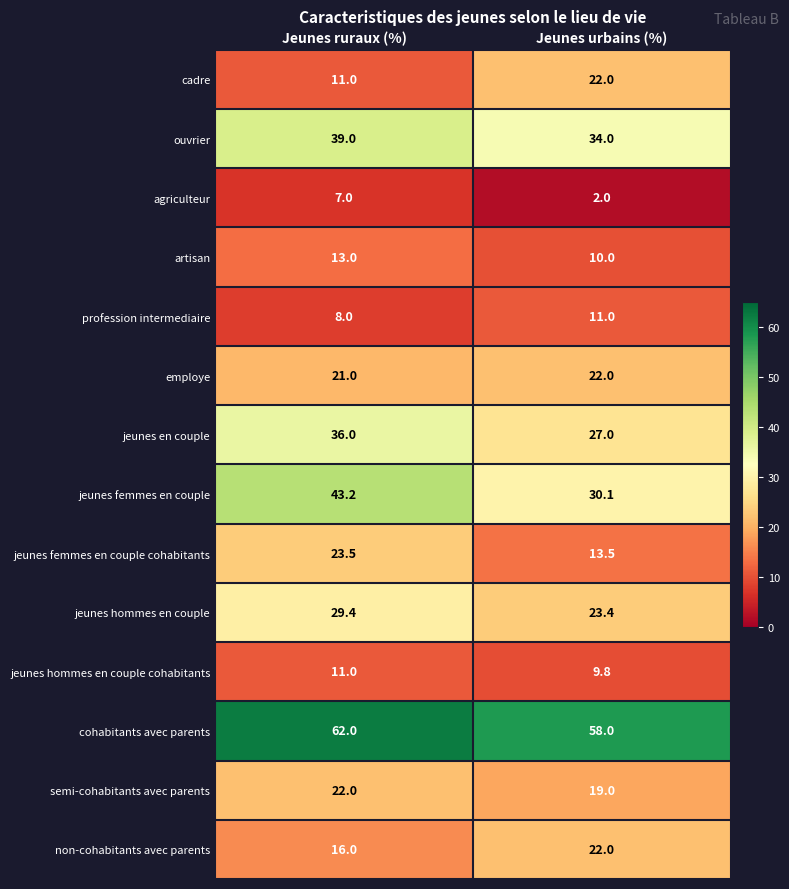

Which label corresponds to the smallest value in the chart?

Jeunes urbains (%)